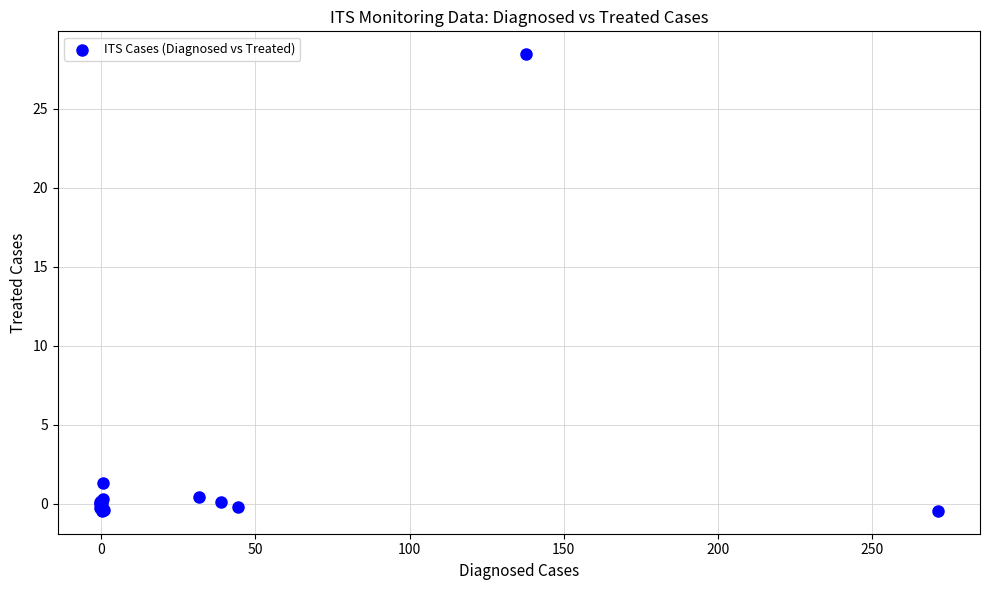

What Y value in the scatter plot is closest to 14?

1.3